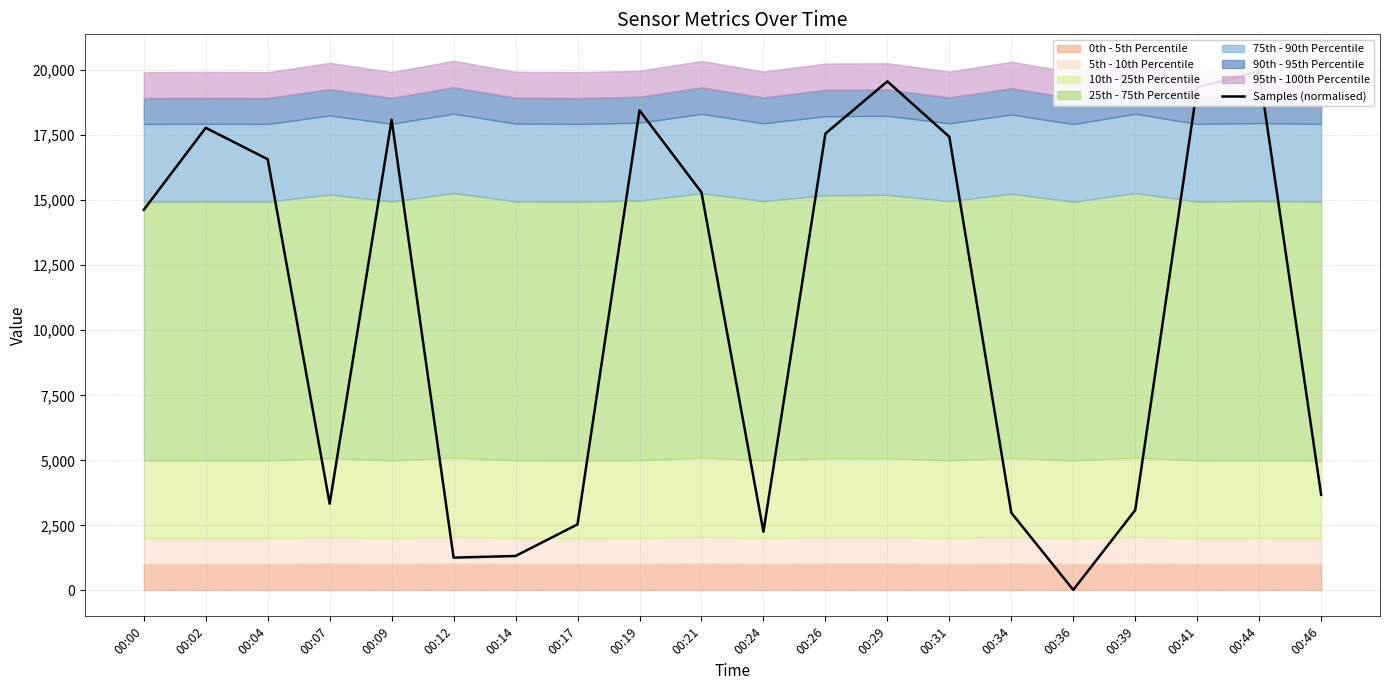

Rank the categories by value from lowest to highest.

00:36, 00:12, 00:14, 00:24, 00:17, 00:34, 00:39, 00:07, 00:46, 00:00, 00:21, 00:04, 00:31, 00:26, 00:02, 00:09, 00:19, 00:41, 00:29, 00:44